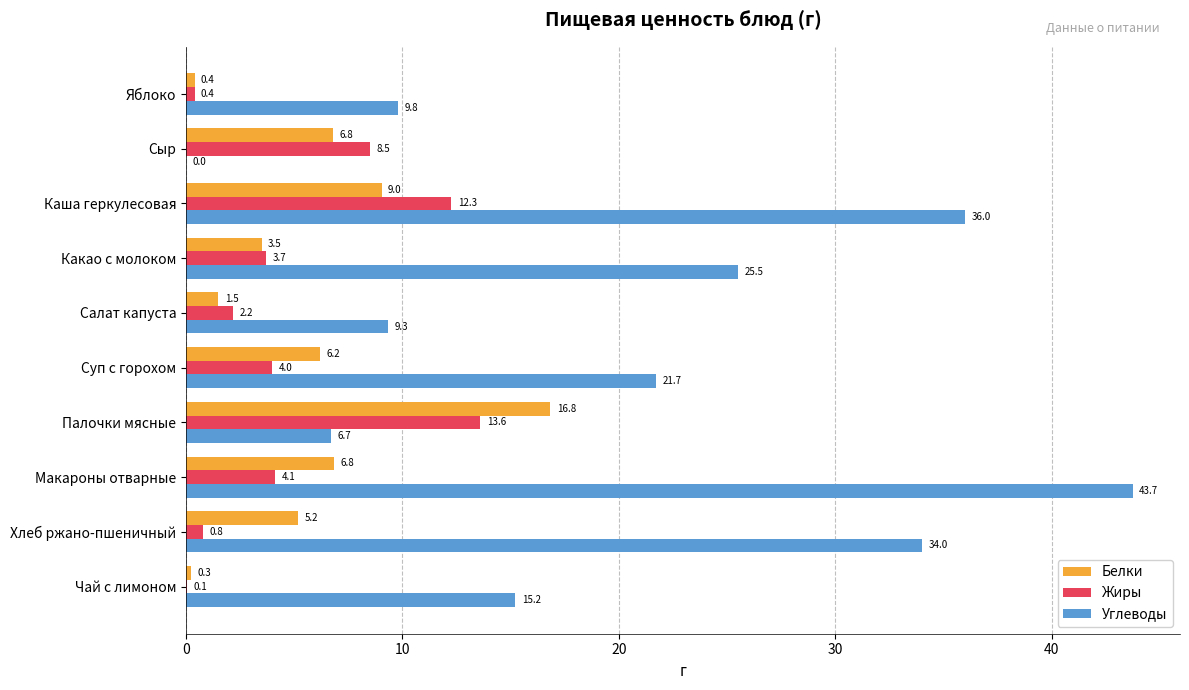

Which series has the largest range (max minus min)?

Углеводы